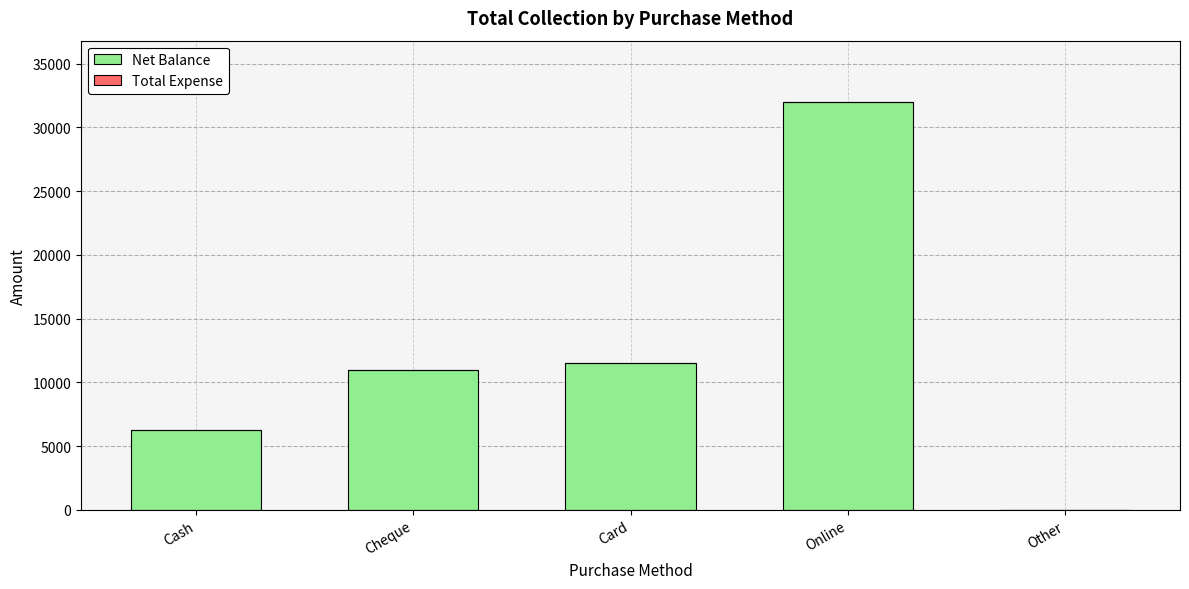

Approximately how many times larger is the value at Online compared to Card?

2.8